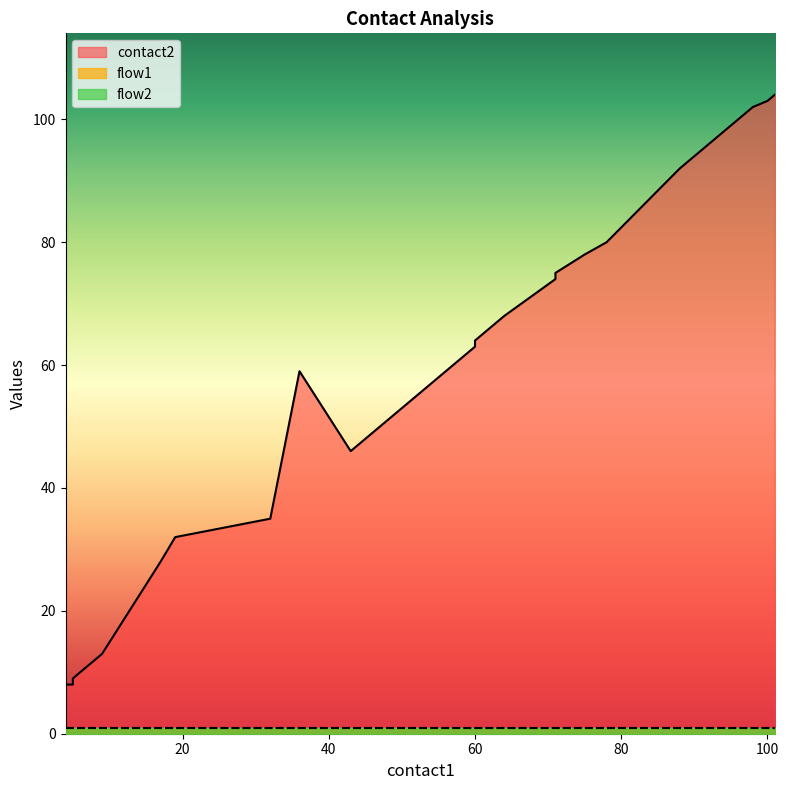

Which series changed the most between 19 and 91?

contact2